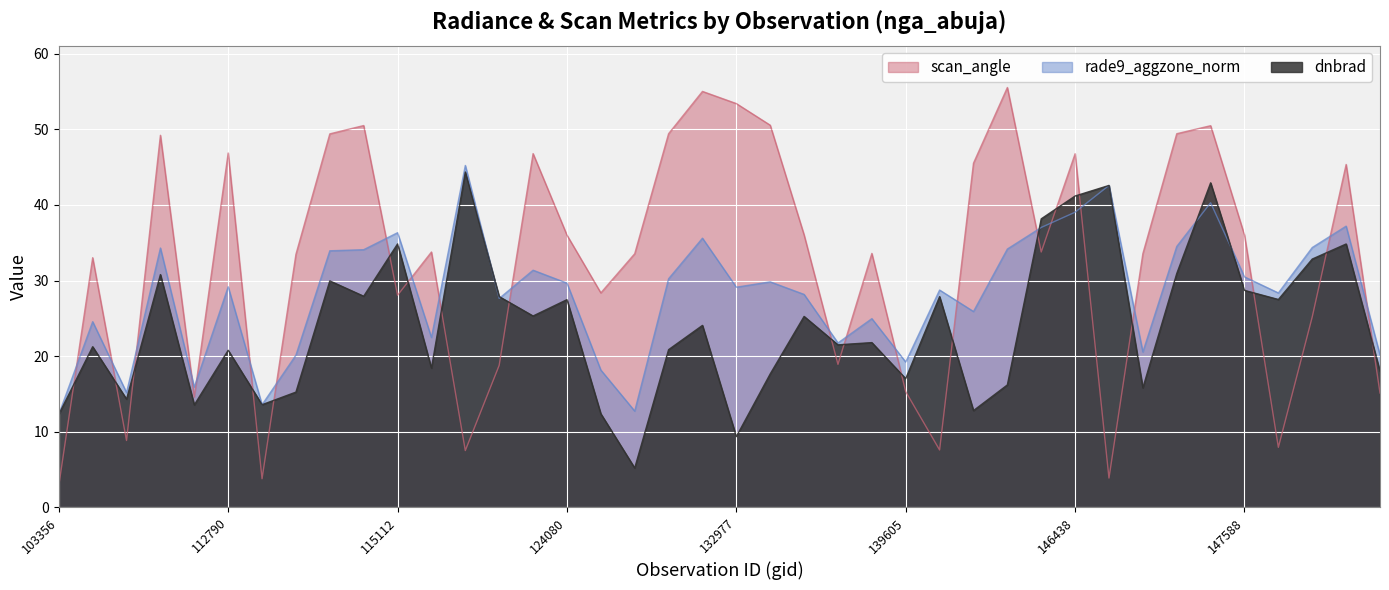

Reading right to left, list all the values displayed in this chart.

dnbrad: 148995=18.0	8783=34.8	147965=32.8	147777=27.5	147588=28.7	147401=42.9	8567=30.9	147007=15.8	146816=42.6	146438=41.2	7865=38.2	143097=16.2	7451=12.8	141525=27.9	139605=17.0	6551=21.8	136311=21.5	135187=25.2	134998=17.6	132977=9.3	5615=24.1	5363=20.8	131704=5.2	131354=12.4	124080=27.5	123011=25.3	122288=27.9	115848=44.4	3347=18.4	115112=34.8	113644=27.9	2816=30.0	113299=15.2	113127=13.6	112790=20.8	108307=13.5	1520=30.8	103956=14.3	854=21.2	103356=12.3
rade9_aggzone_norm: 148995=20.1	8783=37.2	147965=34.4	147777=28.4	147588=30.5	147401=40.3	8567=34.5	147007=20.5	146816=42.6	146438=39.0	7865=37.0	143097=34.2	7451=25.9	141525=28.7	139605=19.2	6551=25.0	136311=21.7	135187=28.2	134998=29.8	132977=29.1	5615=35.6	5363=30.2	131704=12.7	131354=18.1	124080=29.7	123011=31.4	122288=27.6	115848=45.2	3347=22.5	115112=36.3	113644=34.1	2816=33.9	113299=20.1	113127=13.6	112790=29.2	108307=15.9	1520=34.3	103956=15.2	854=24.6	103356=12.3
scan_angle: 148995=15.1	8783=45.4	147965=25.2	147777=7.9	147588=36.0	147401=50.5	8567=49.4	147007=33.6	146816=3.8	146438=46.8	7865=33.8	143097=55.6	7451=45.5	141525=7.6	139605=15.3	6551=33.6	136311=18.9	135187=36.0	134998=50.6	132977=53.4	5615=55.0	5363=49.4	131704=33.5	131354=28.4	124080=36.0	123011=46.8	122288=18.8	115848=7.5	3347=33.8	115112=28.1	113644=50.5	2816=49.4	113299=33.5	113127=3.8	112790=46.9	108307=14.6	1520=49.2	103956=8.8	854=33.0	103356=2.9